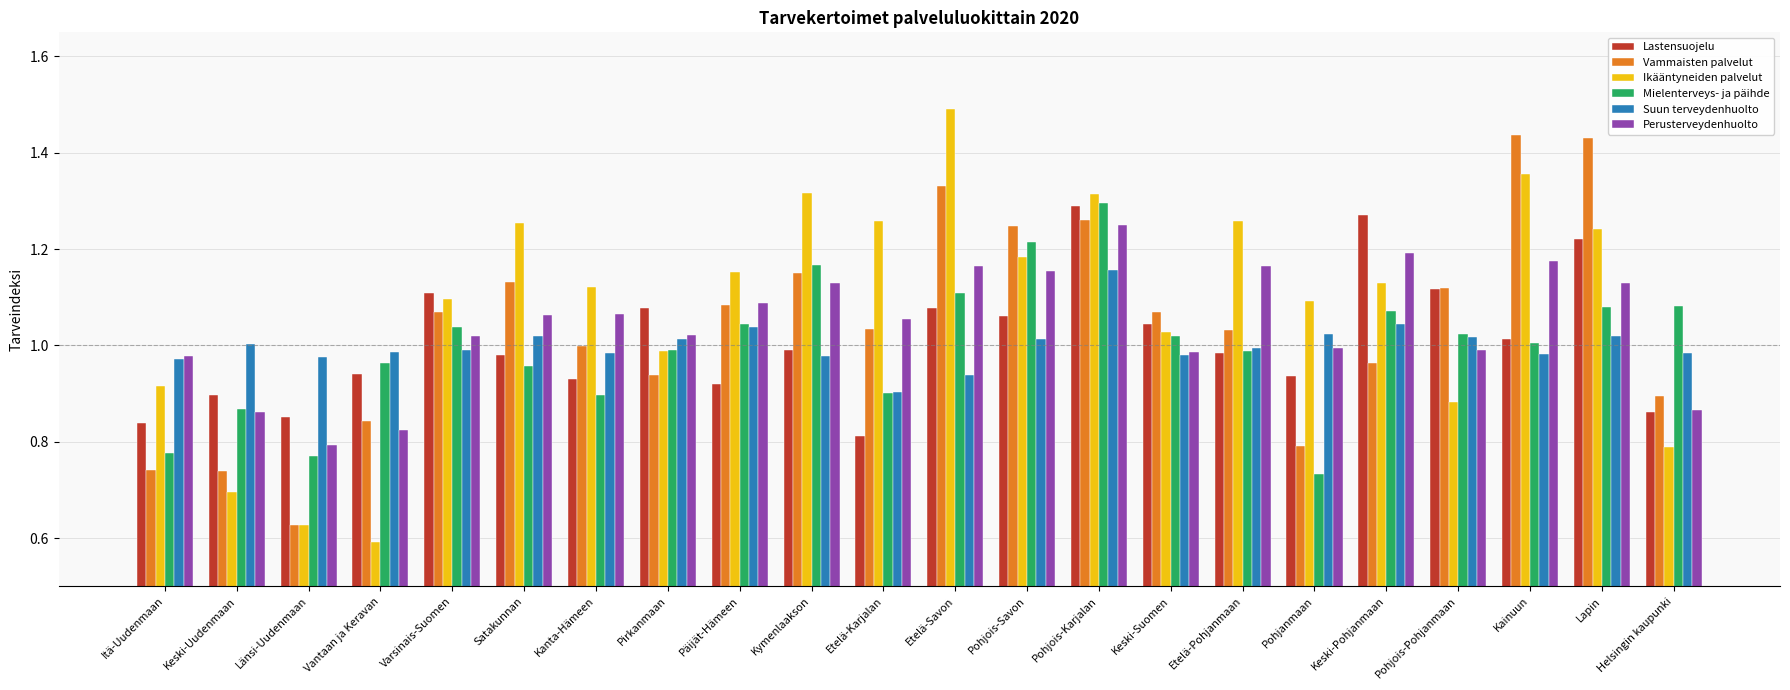

At which category is the sum across all series the highest?

Pohjois-Karjalan